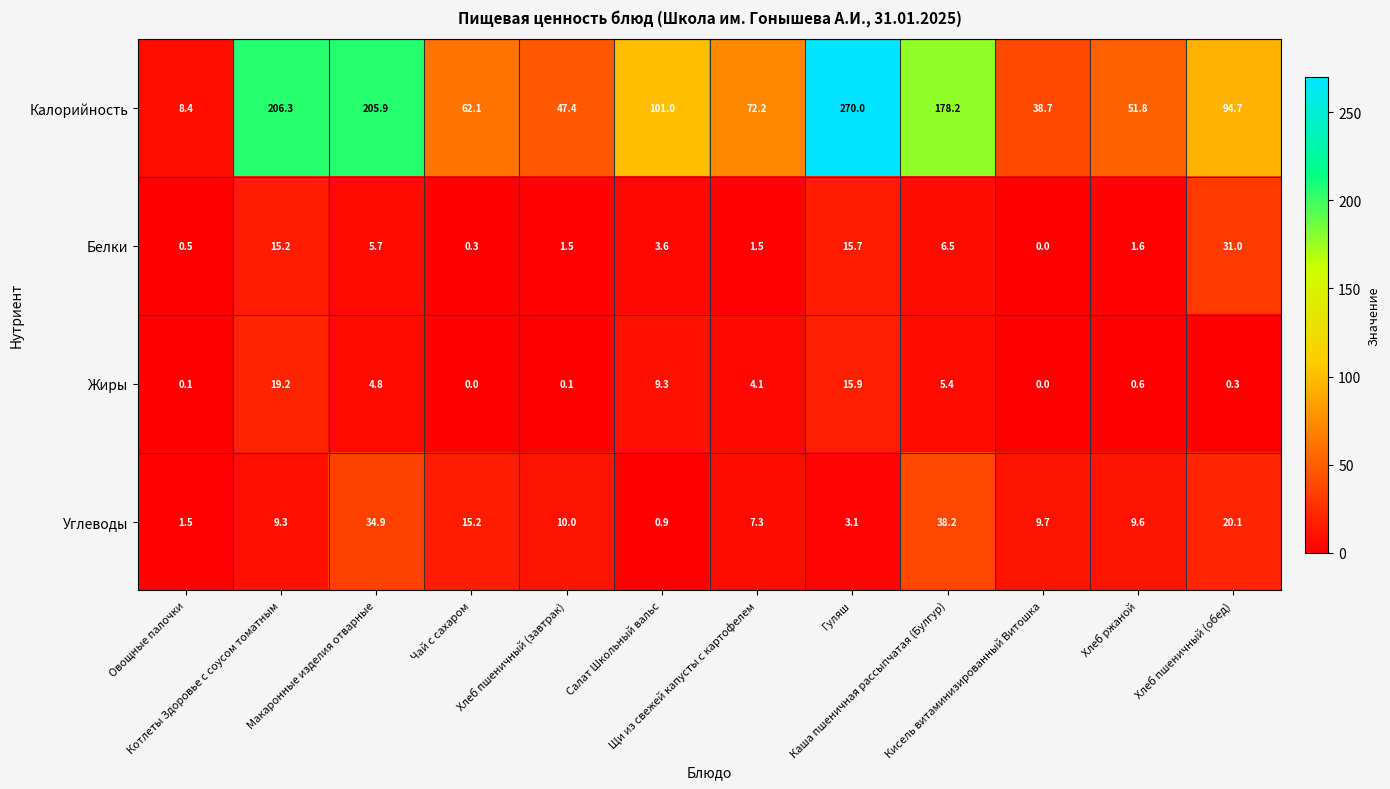

What is the average value of the Белки series?

6.9